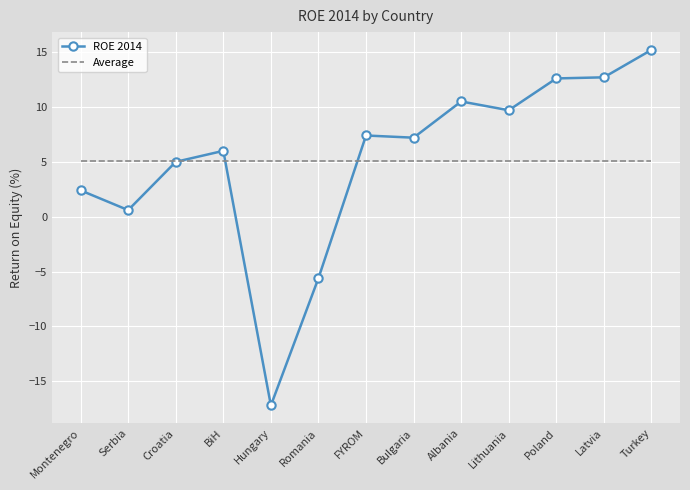

What is the greatest value displayed?

15.2